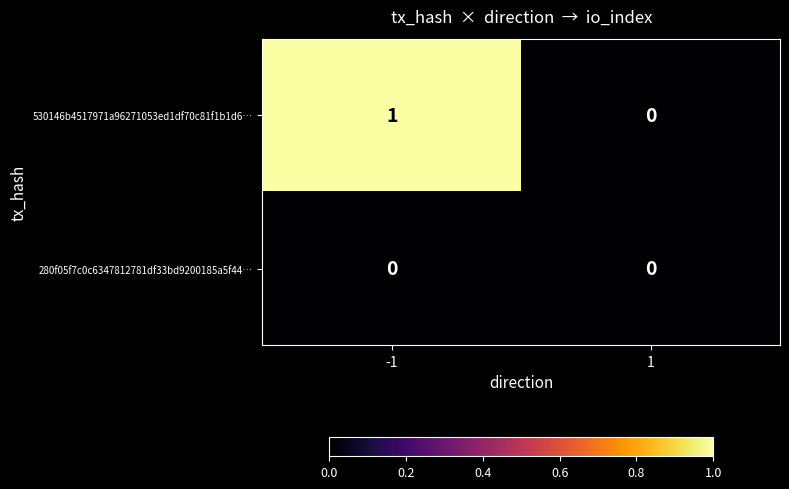

Rank the series at -1 from highest to lowest value.

530146b4517971a96271053ed1df70c81f1b1d6…, 280f05f7c0c6347812781df33bd9200185a5f44…